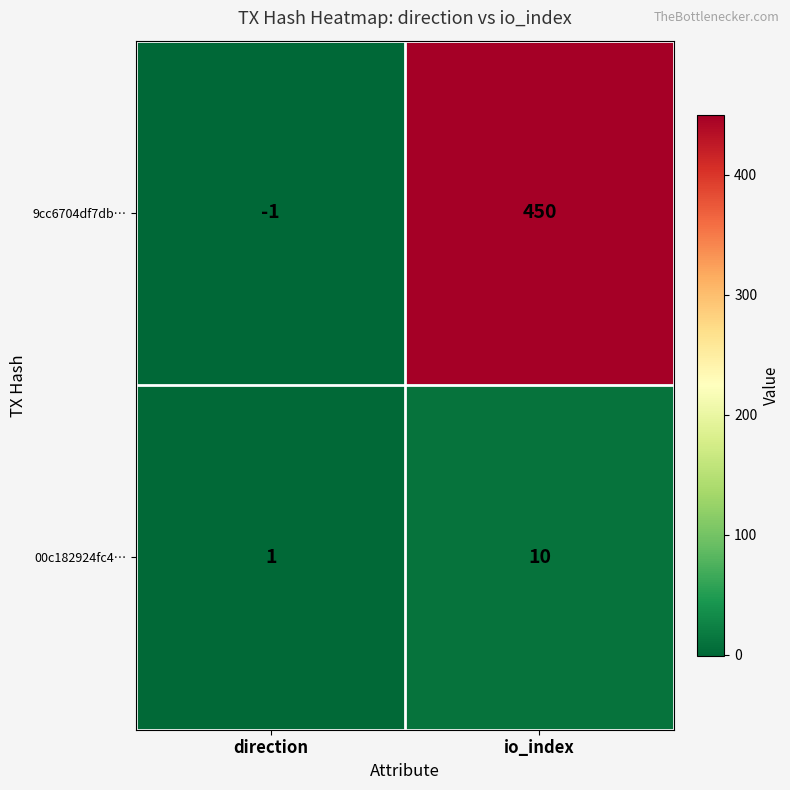

List the series in order of their peak value, lowest first.

00c182924fc4…, 9cc6704df7db…